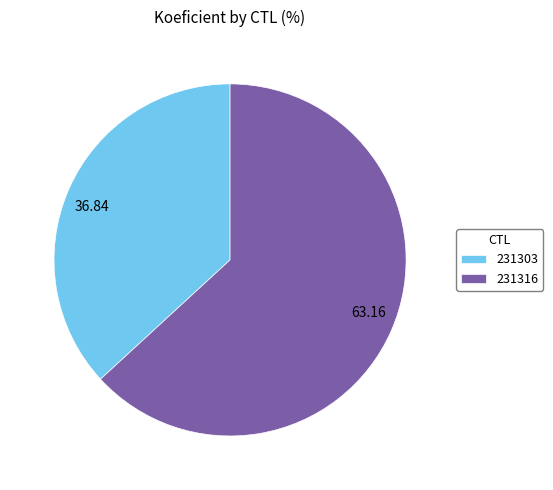

How many segments does this pie chart have?

2